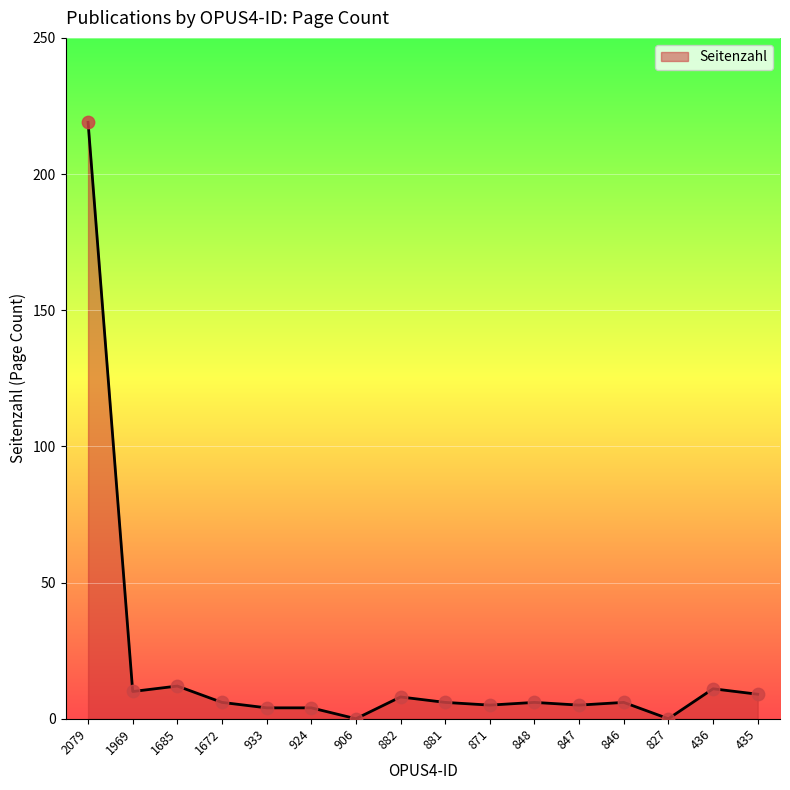

What is the change in value from 2079 to 436?

-208